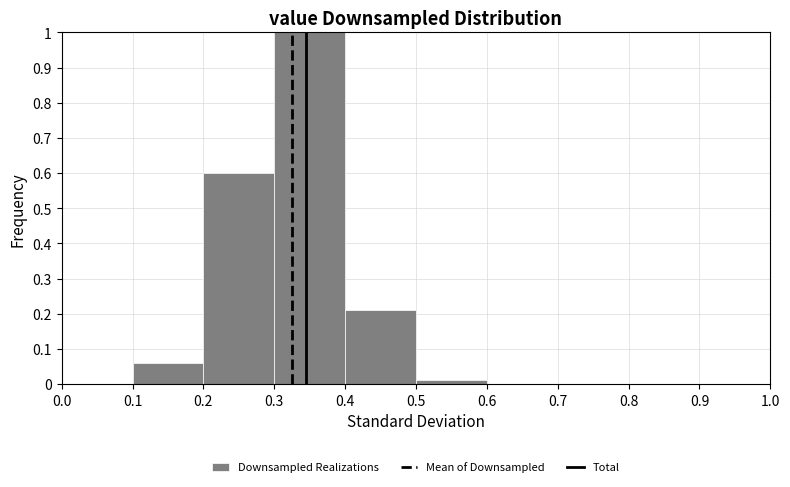

Reading left to right, list every bar in this chart as the range it spans on the x-axis followed by its height. The values are not printed on the chart, so give them approximately, as read against the axis.

0.0 to 0.1: 0
0.1 to 0.2: 0.06
0.2 to 0.3: 0.60
0.3 to 0.4: 1.00
0.4 to 0.5: 0.21
0.5 to 0.6: 0.01
0.6 to 0.7: 0
0.7 to 0.8: 0
0.8 to 0.9: 0
0.9 to 1.0: 0